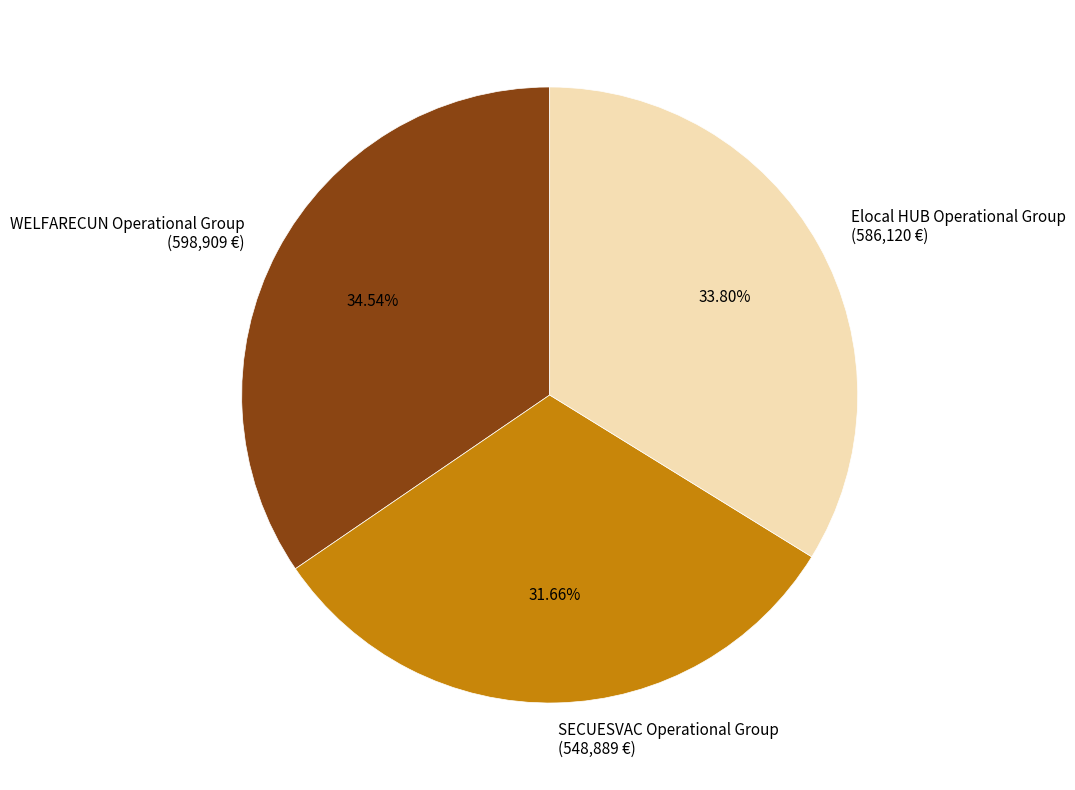

The Elocal HUB Operational Group slice represents 22% of the pie. True or false?

False